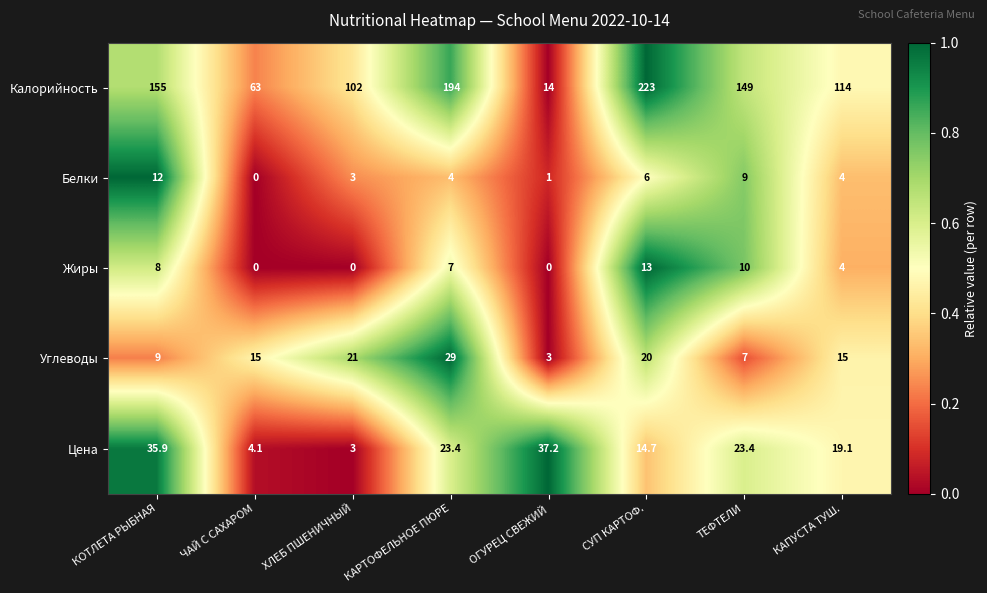

At how many categories does at least one series exceed 0?

8